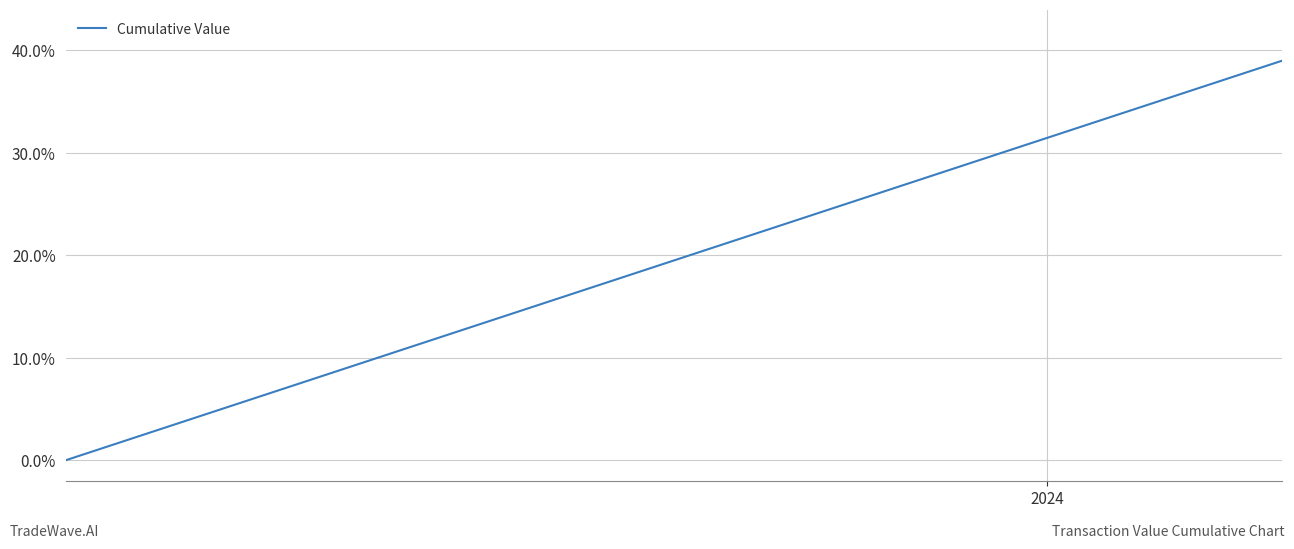

What is the greatest value displayed?

39.0